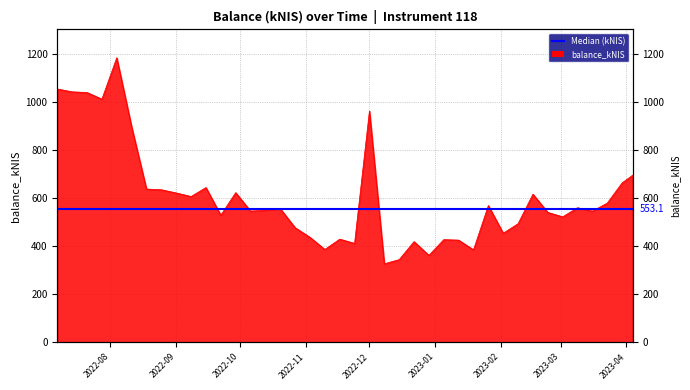

Reading left to right, transcribe all the data shown in this chart.

1054.2	1042.3	1039.6	1012.0	1184.0	897.0	637.9	635.0	621.6	606.8	644.2	529.1	623.0	546.3	549.7	556.4	477.1	437.1	386.5	429.5	411.6	962.5	327.0	344.2	419.2	362.1	427.3	425.4	384.9	569.3	454.1	493.7	616.6	540.7	522.3	560.2	546.1	579.5	663.6	695.8